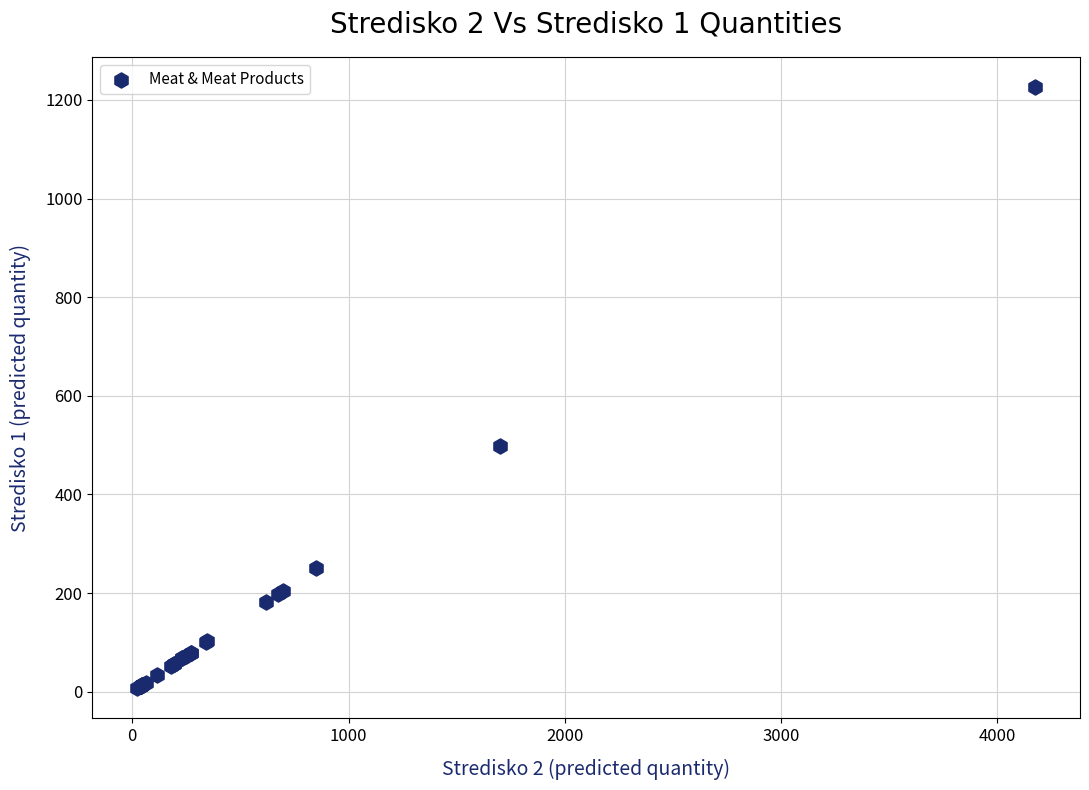

What Y value in the scatter plot is closest to 616?

499